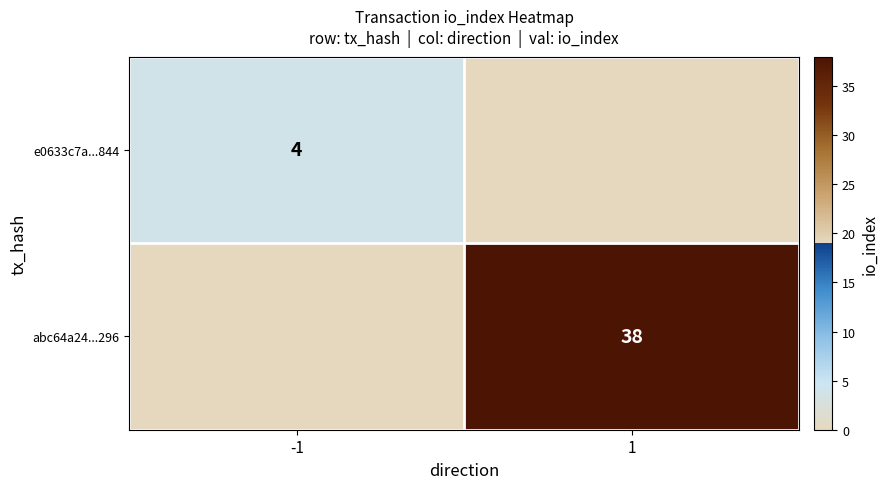

The e0633c7a...844 series shows 4 at -1. True or false?

True